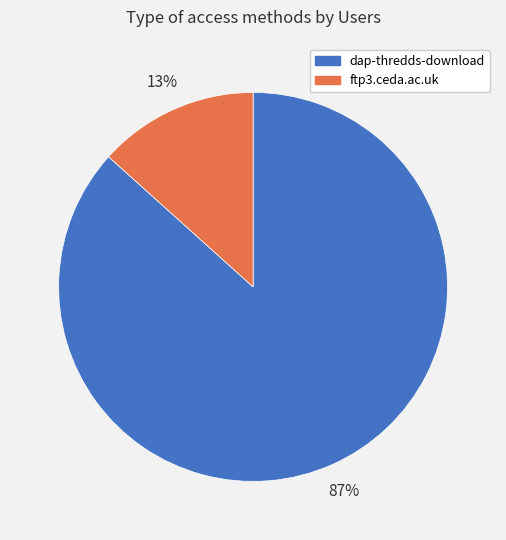

What is the largest slice in the pie chart?

dap-thredds-download